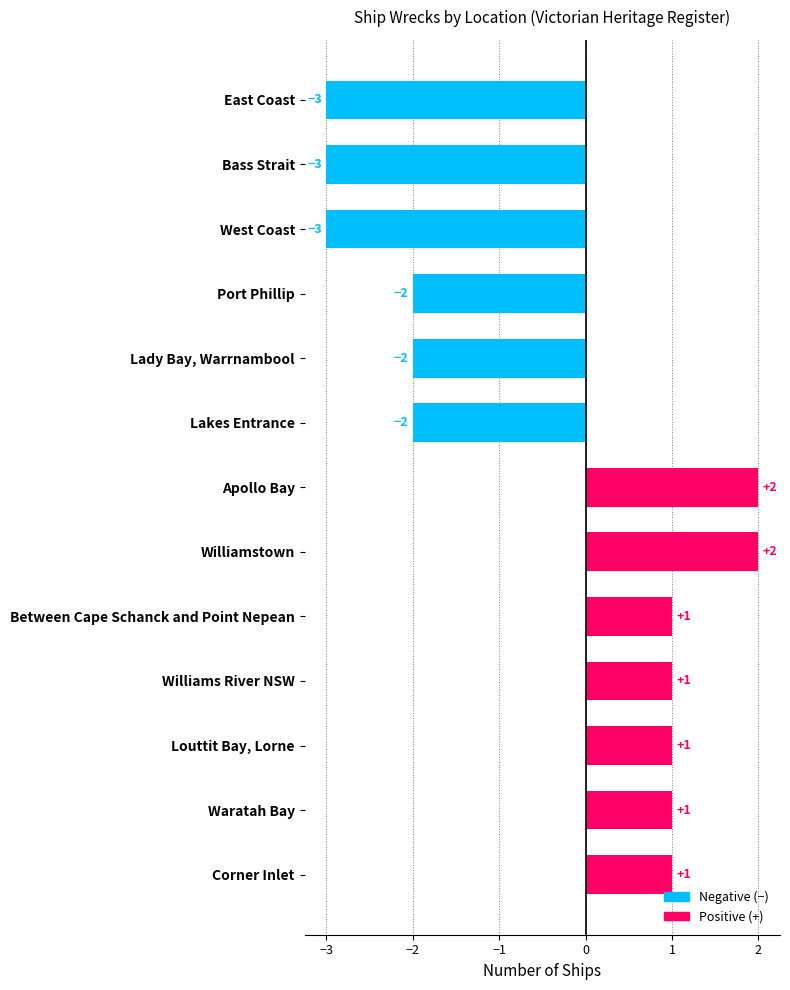

Which has a higher value, Louttit Bay, Lorne or Apollo Bay?

Apollo Bay